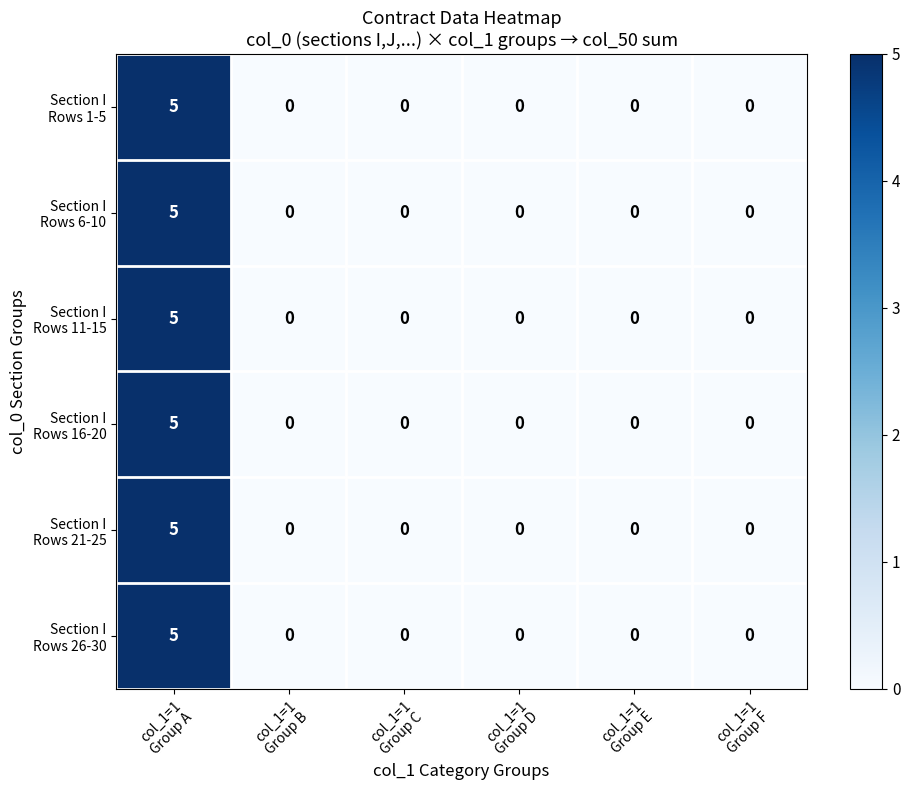

What is the maximum value shown in the chart?

5